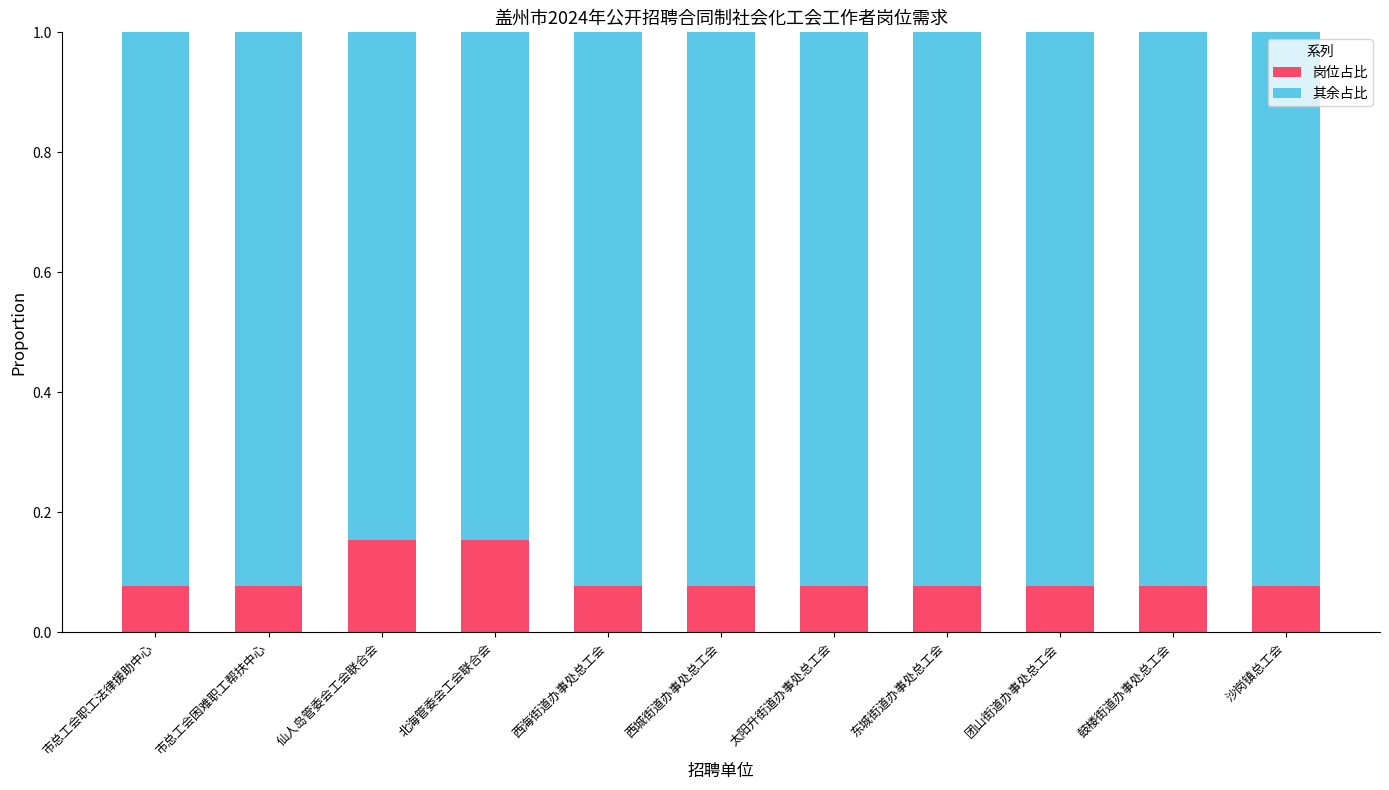

What is the total value across all series at 西海街道办事处总工会?

1.0